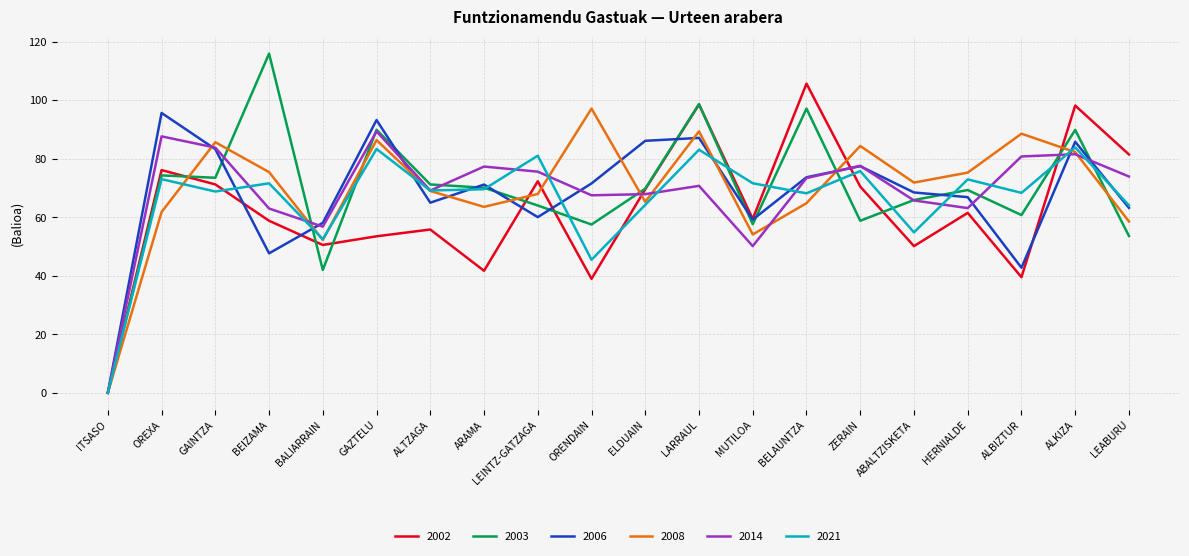

What position from the left is HERNIALDE?

17